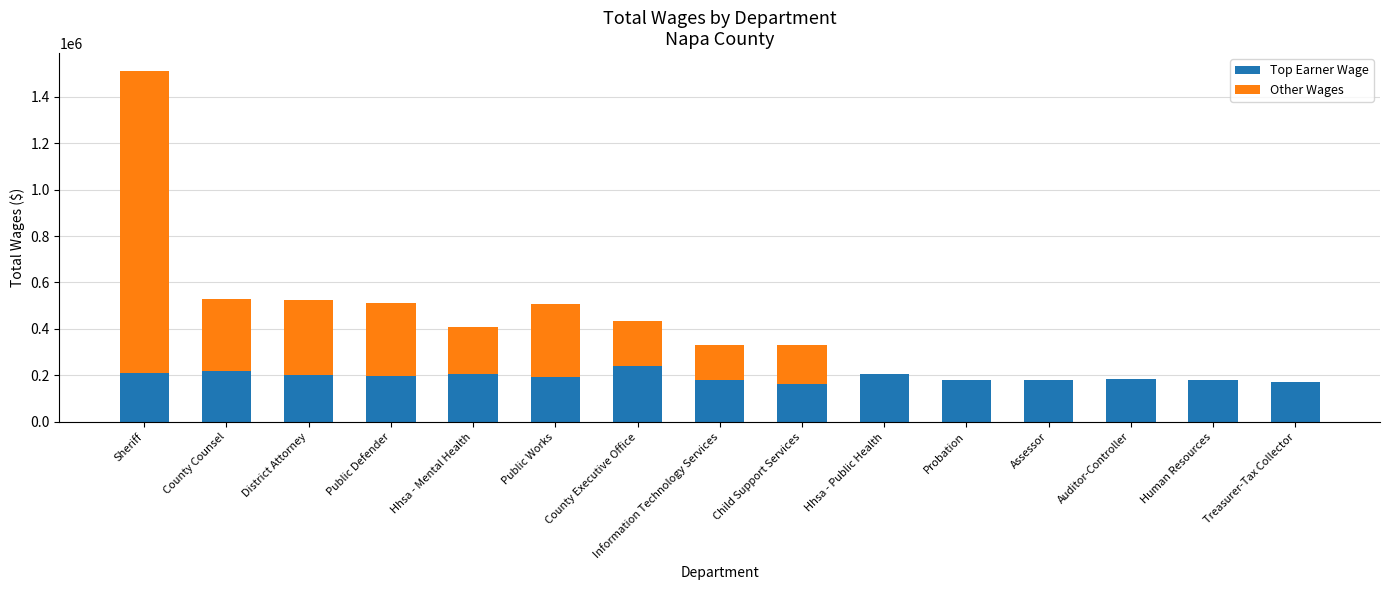

How many distinct data groups are displayed?

2